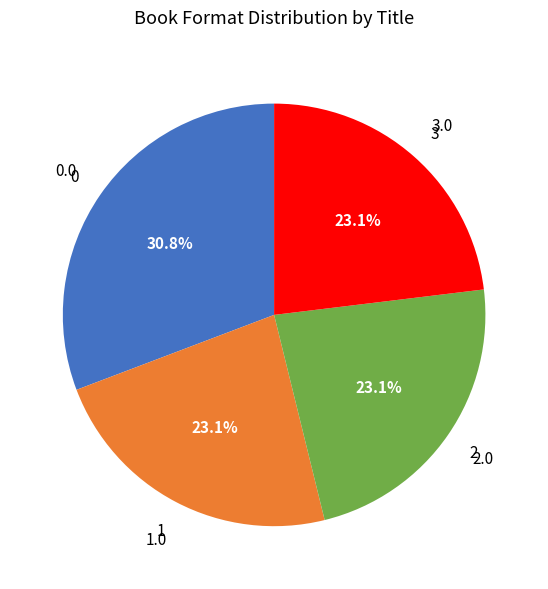

Does any single category account for the majority?

No